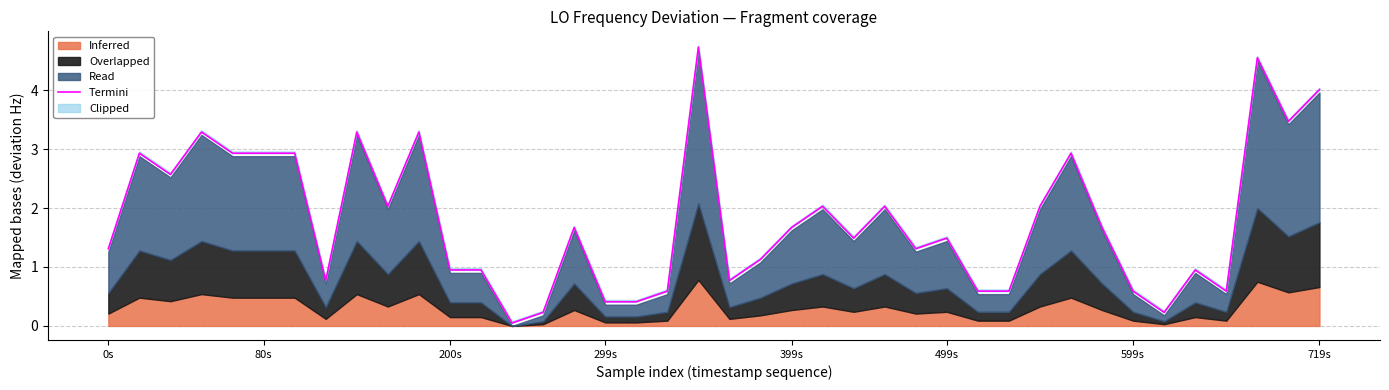

Does the chart have visible grid lines?

Yes